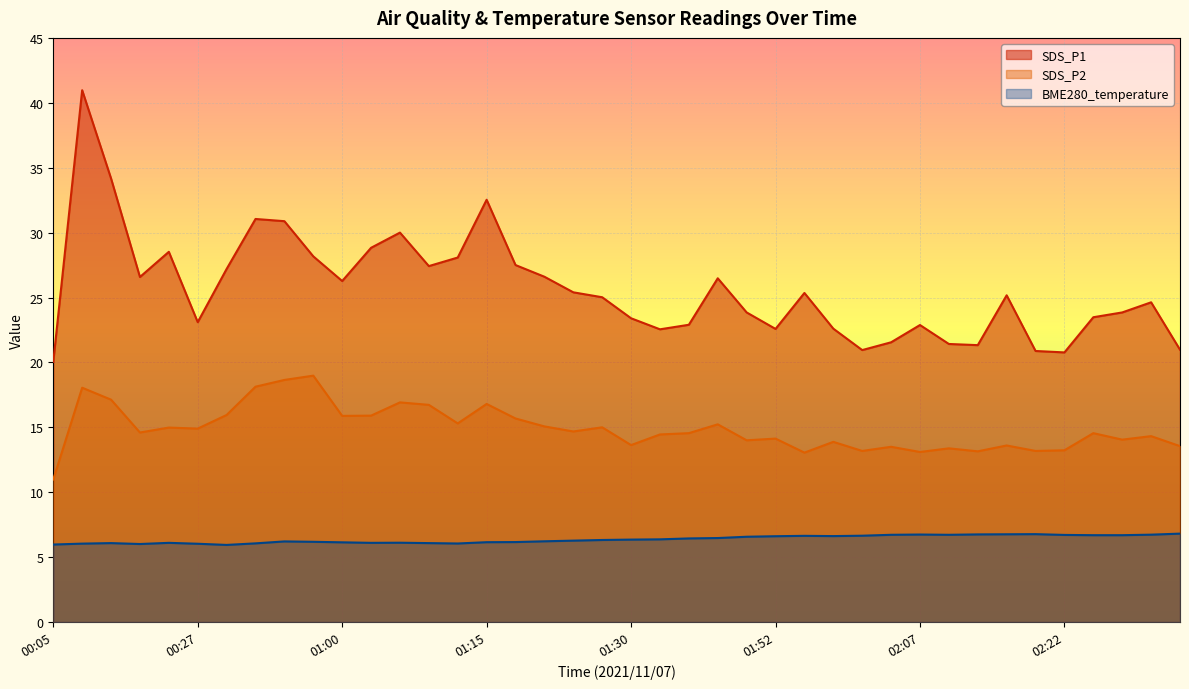

Reading left to right, extract all data points from this chart.

SDS_P1: 20.1	41.0	34.2	26.6	28.5	23.1	27.2	31.1	30.9	28.2	26.3	28.8	30.0	27.4	28.1	32.5	27.5	26.6	25.4	25.0	23.4	22.6	22.9	26.5	23.9	22.6	25.4	22.6	20.9	21.6	22.9	21.4	21.3	25.2	20.9	20.8	23.5	23.9	24.6	21.0
SDS_P2: 11.0	18.1	17.1	14.6	15.0	14.9	15.9	18.1	18.6	19.0	15.9	15.9	16.9	16.7	15.3	16.8	15.7	15.1	14.7	15.0	13.6	14.4	14.6	15.2	14.0	14.1	13.1	13.9	13.2	13.5	13.1	13.4	13.2	13.6	13.2	13.2	14.6	14.1	14.3	13.6
BME280_temperature: 6.0	6.0	6.1	6.0	6.1	6.0	5.9	6.1	6.2	6.2	6.1	6.1	6.1	6.1	6.0	6.2	6.2	6.2	6.3	6.3	6.3	6.4	6.4	6.5	6.6	6.6	6.6	6.6	6.7	6.7	6.7	6.7	6.8	6.8	6.8	6.7	6.7	6.7	6.7	6.8